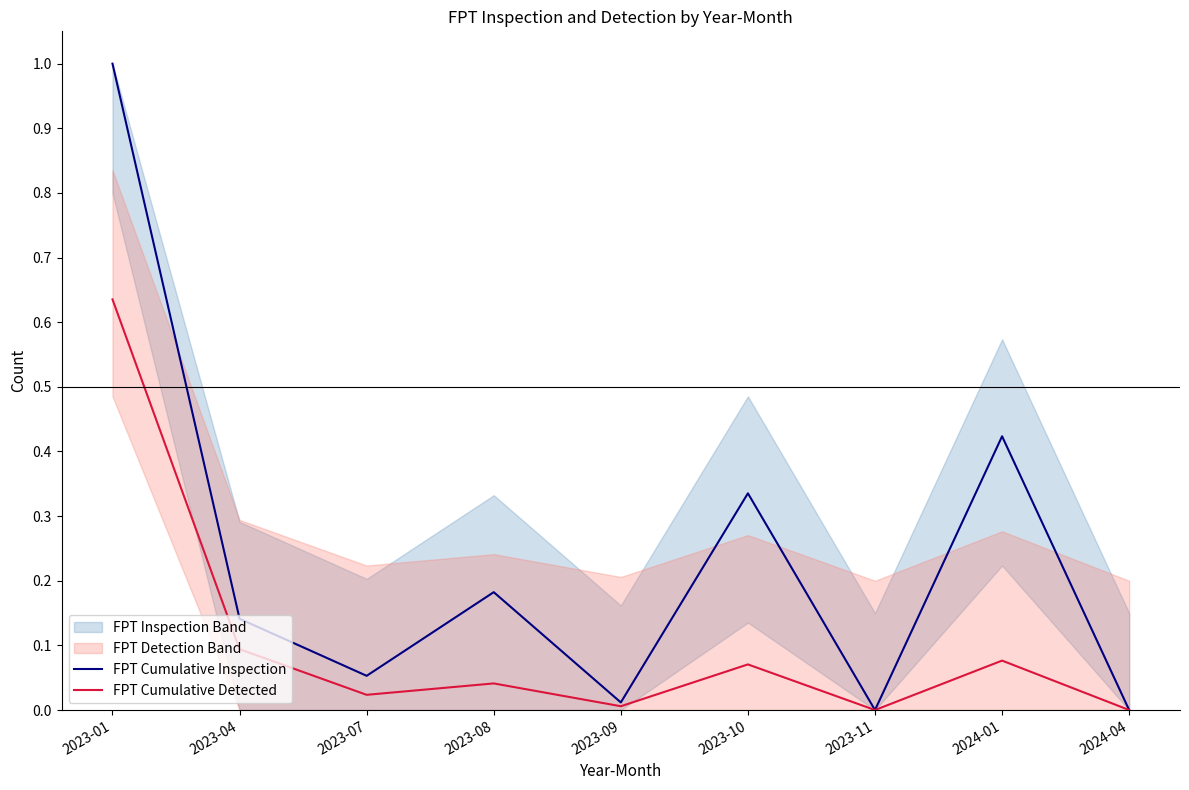

How many categories are shown in the chart?

9